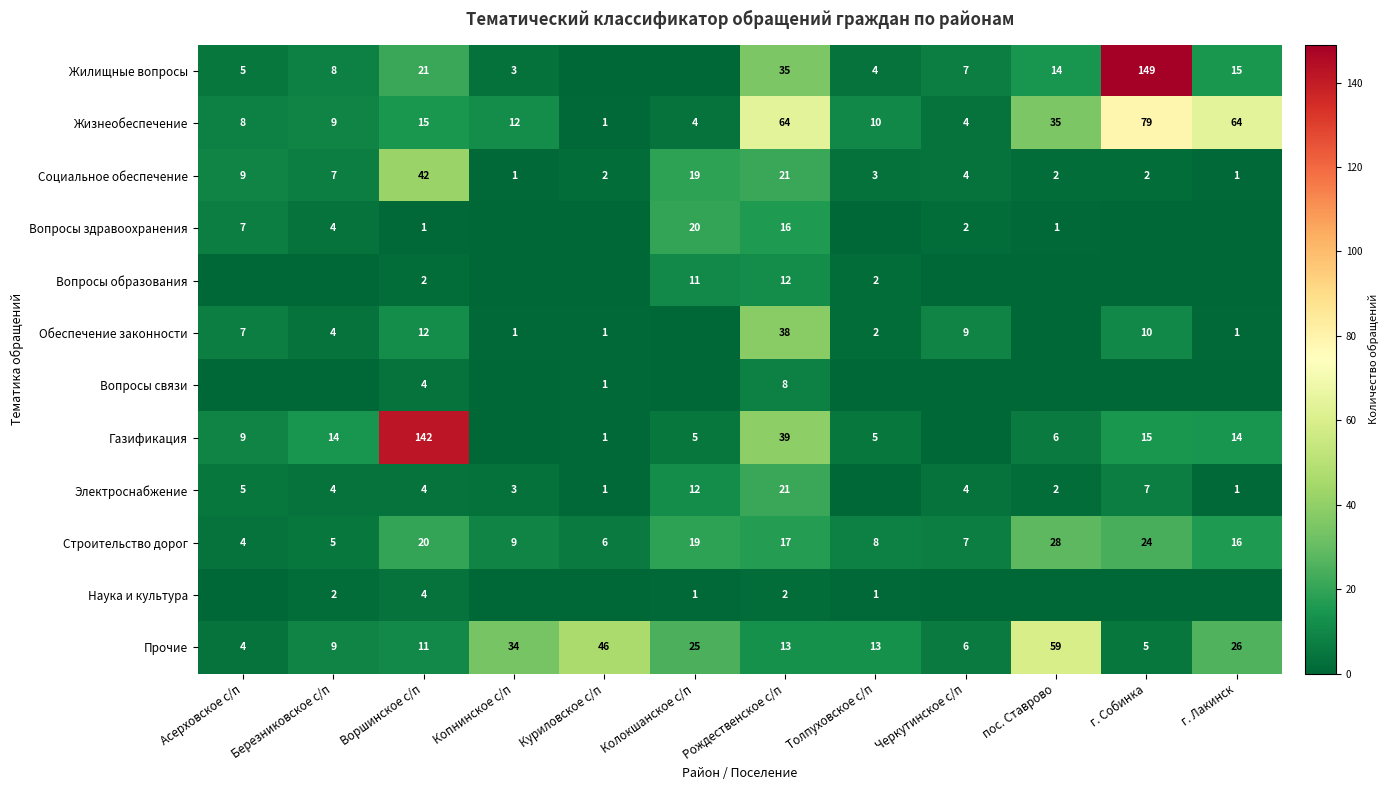

What is the maximum value for Жизнеобеспечение?

79